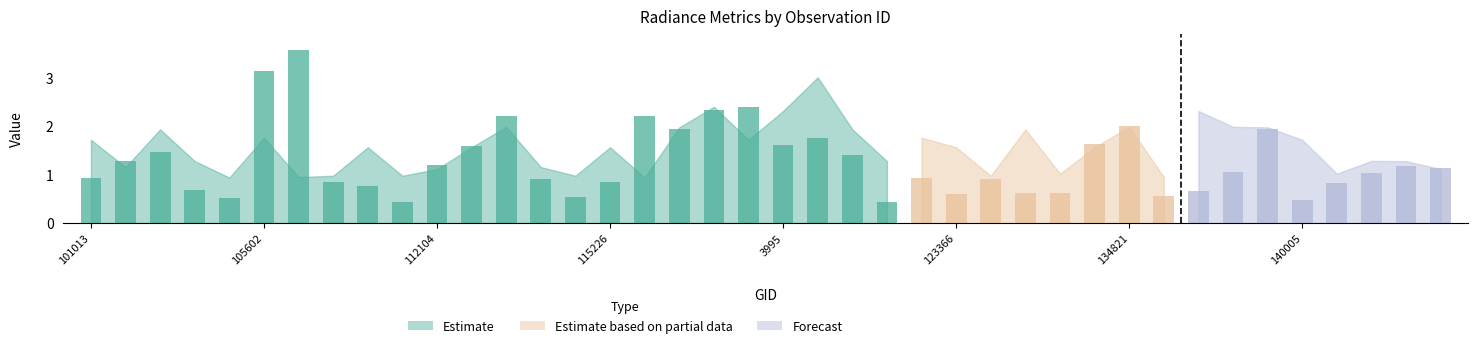

What is the sum of all dnbrad values?

51.2